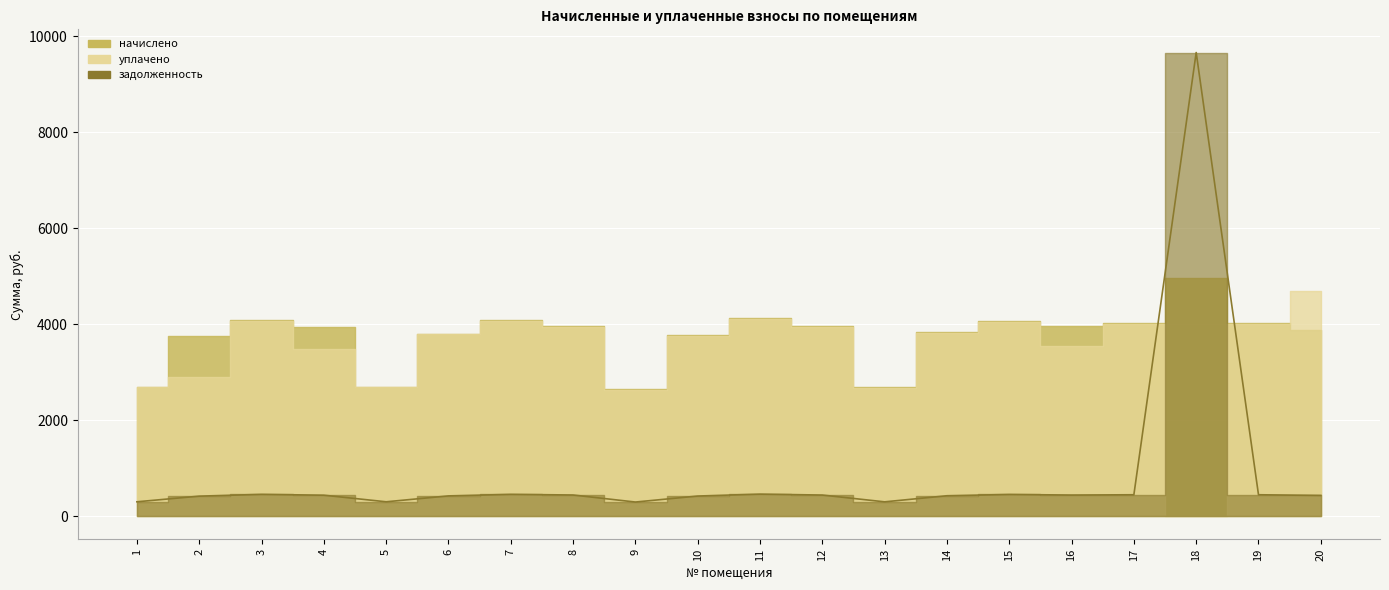

Reading left to right, extract all data points from this chart.

1=299.6	2=417.6	3=454.5	4=437.1	5=299.6	6=422.7	7=454.5	8=441.2	9=294.5	10=419.6	11=459.6	12=440.1	13=298.6	14=425.8	15=452.5	16=440.1	17=446.3	18=9666.0	19=446.3	20=431.9